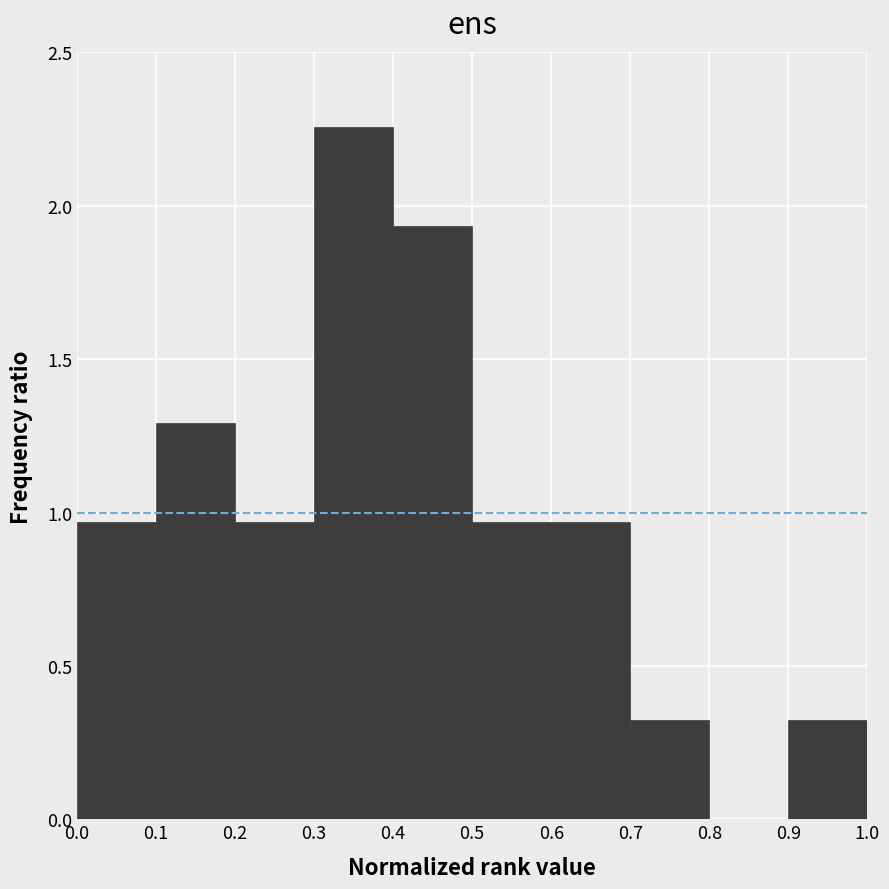

Over which range of the x-axis is the bar tallest?

0.3 to 0.4